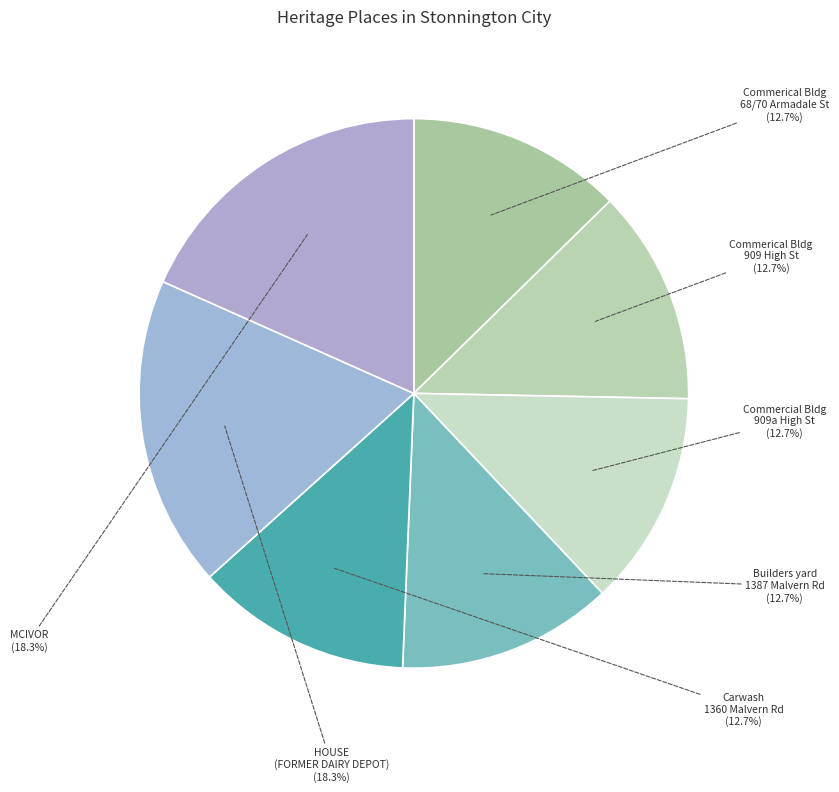

Which slice is the largest?

MCIVOR